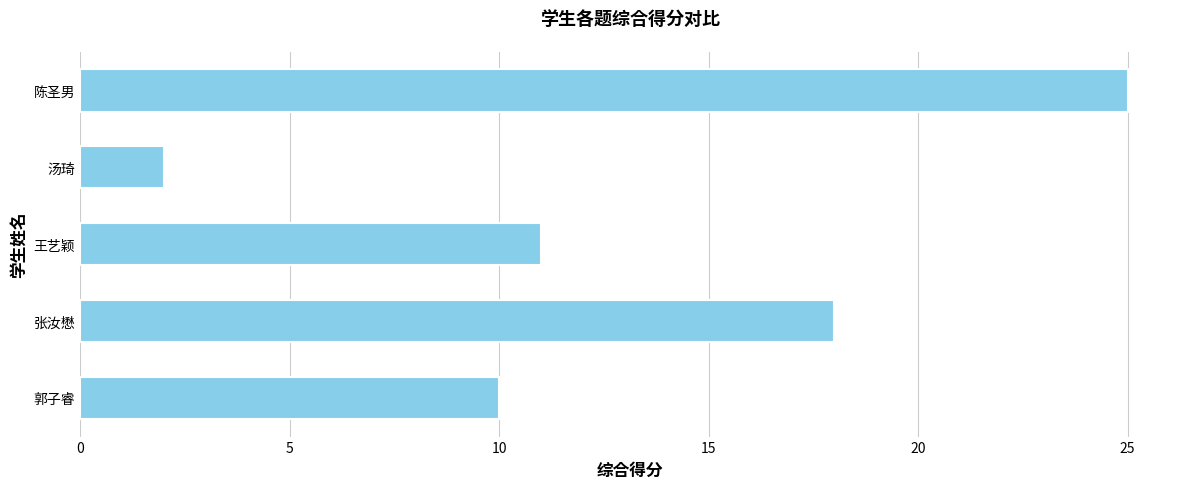

What is the maximum value shown in the chart?

25